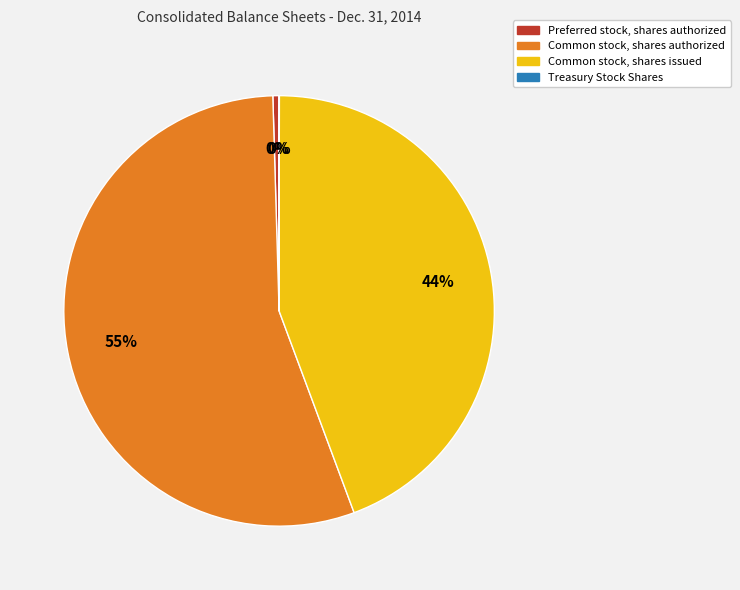

What is the largest slice in the pie chart?

Common stock, shares authorized